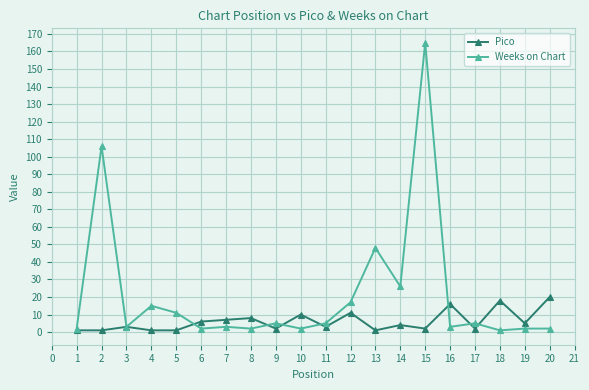

Reading right to left, list all the values displayed in this chart.

Pico: 20	5	18	2	16	2	4	1	11	3	10	2	8	7	6	1	1	3	1	1
Weeks on Chart: 2	2	1	5	3	165	26	48	17	5	2	5	2	3	2	11	15	3	106	2